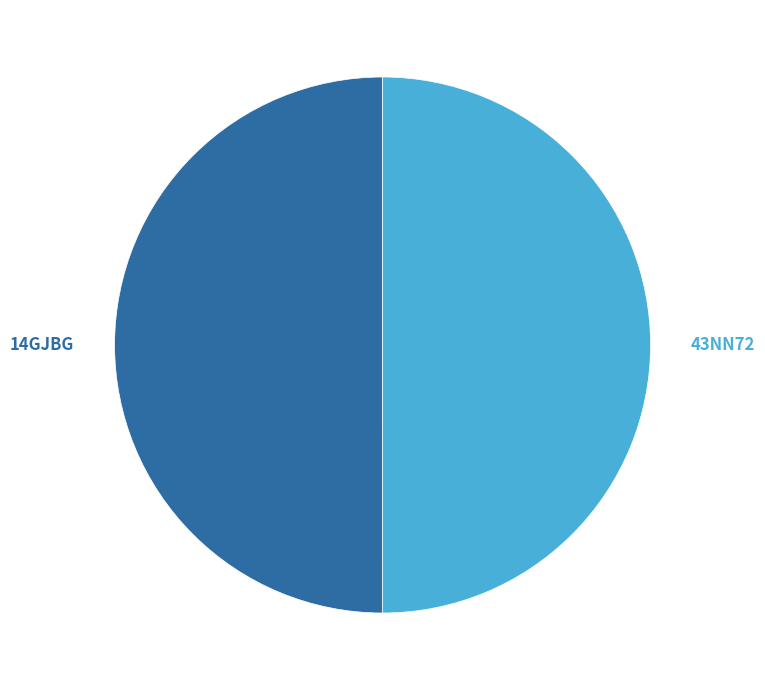

The 43NN72 slice represents 62% of the pie. True or false?

False